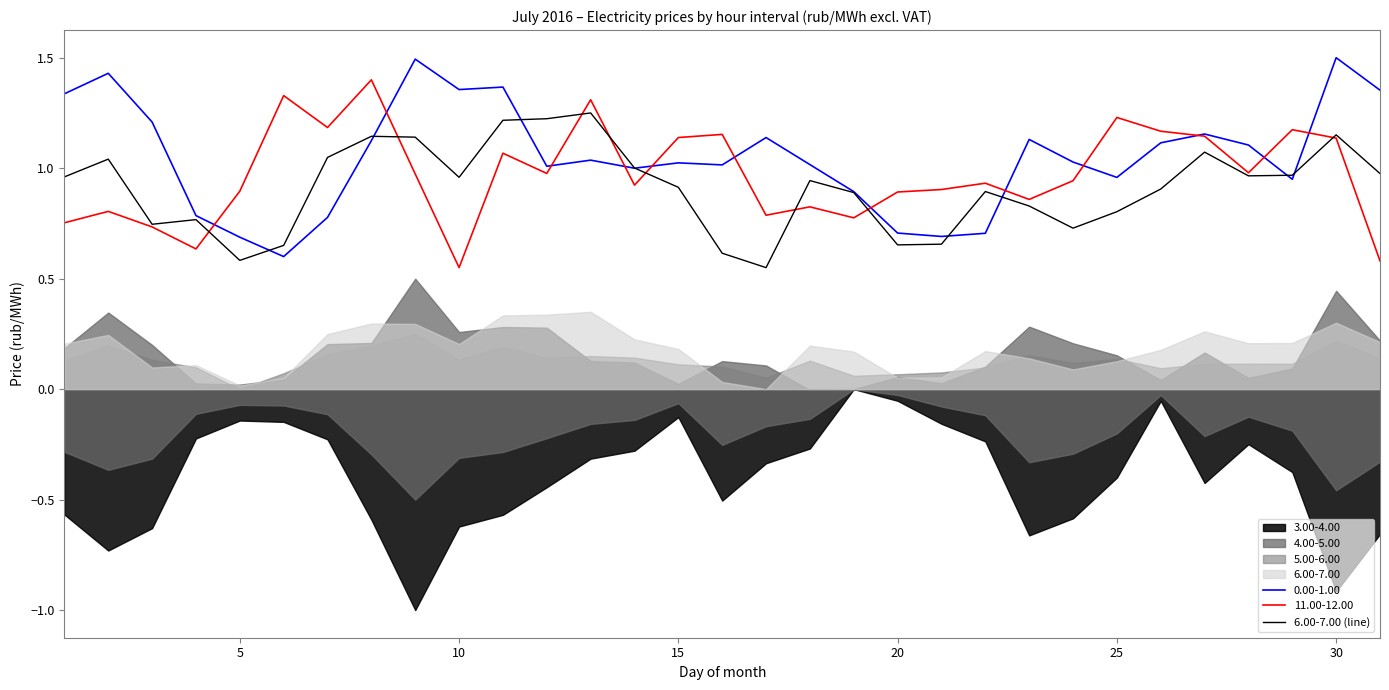

What is the highest value of the 0.00-1.00 series?

1.5